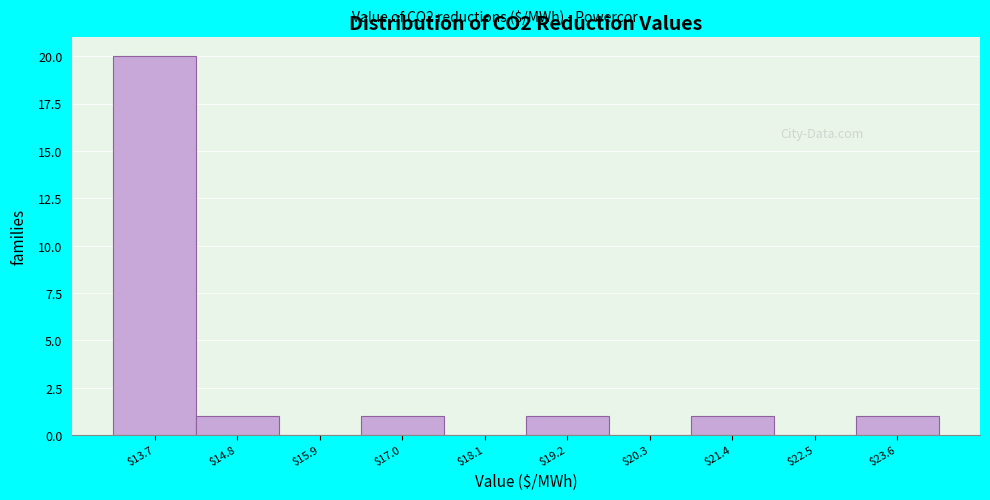

Which label corresponds to the largest value in the chart?

$13.7